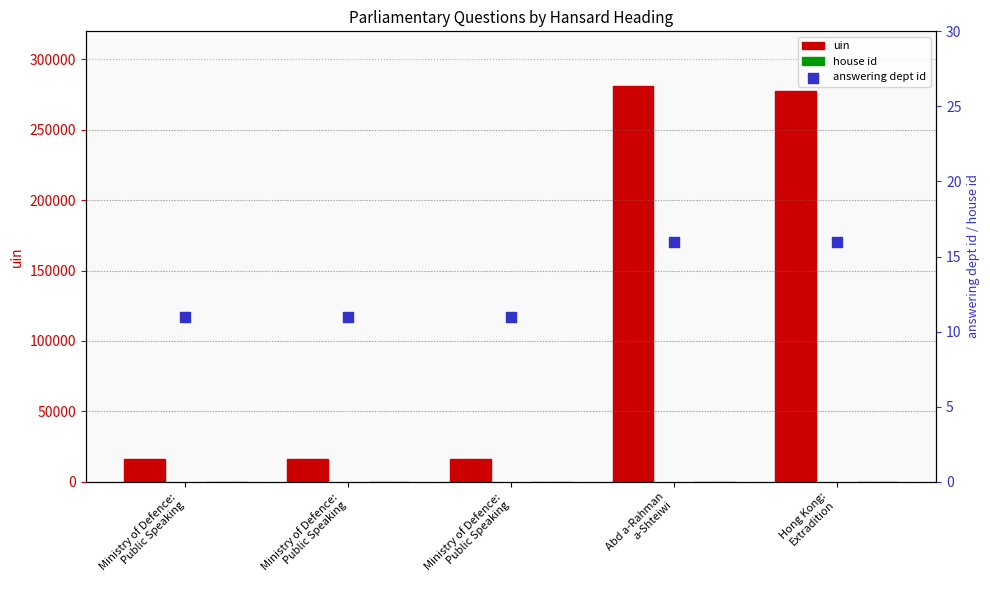

At which category is the sum across all series the highest?

Abd a-Rahman
a-Shteiwi